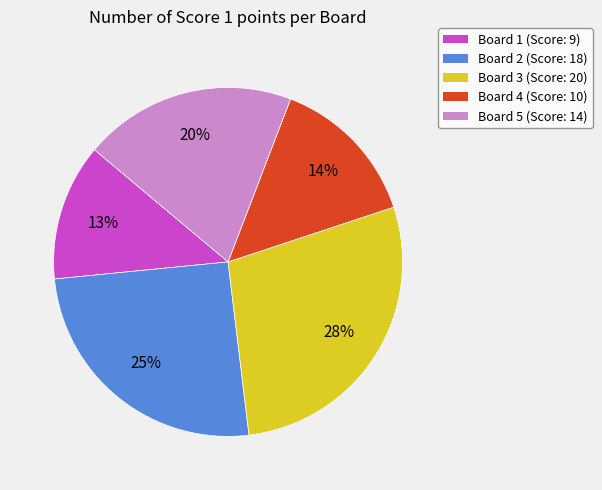

Do Board 4 and Board 1 together represent more than half of the pie?

No